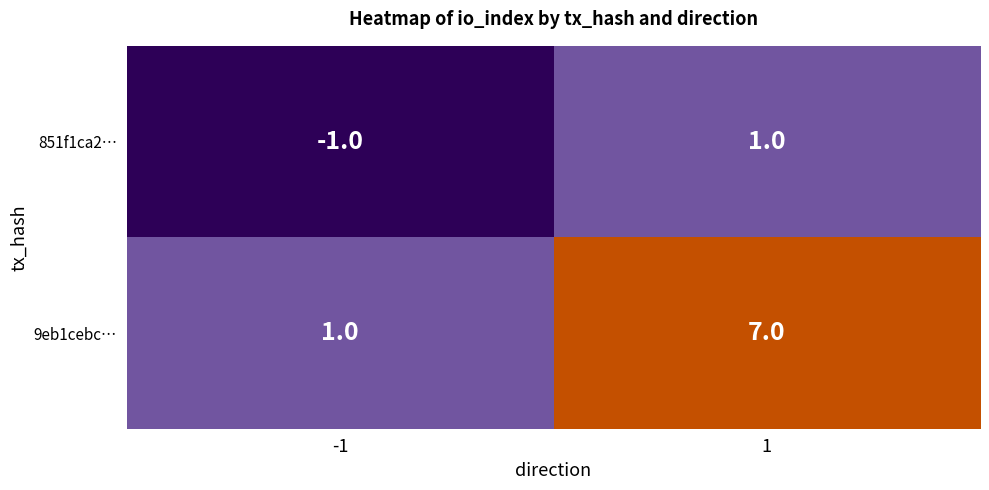

Reading left to right, transcribe all the data shown in this chart.

851f1ca2…: -1=-1	1=1
9eb1cebc…: -1=1	1=7